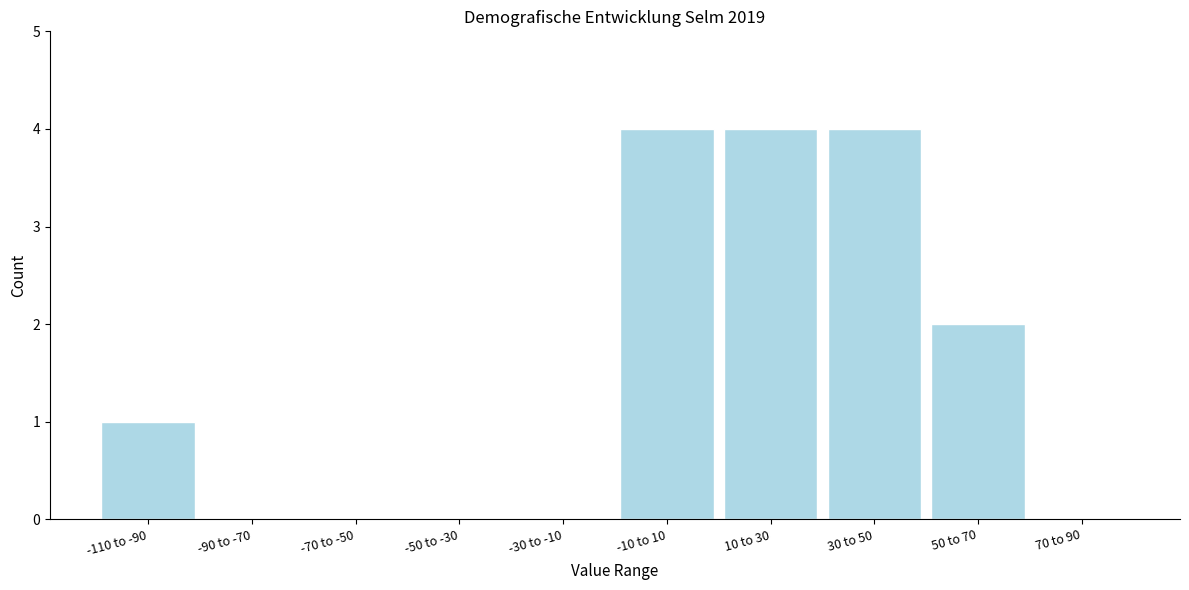

Reading left to right, what are all the values shown in this chart?

-110 to -90=1	-90 to -70=0	-70 to -50=0	-50 to -30=0	-30 to -10=0	-10 to 10=4	10 to 30=4	30 to 50=4	50 to 70=2	70 to 90=0